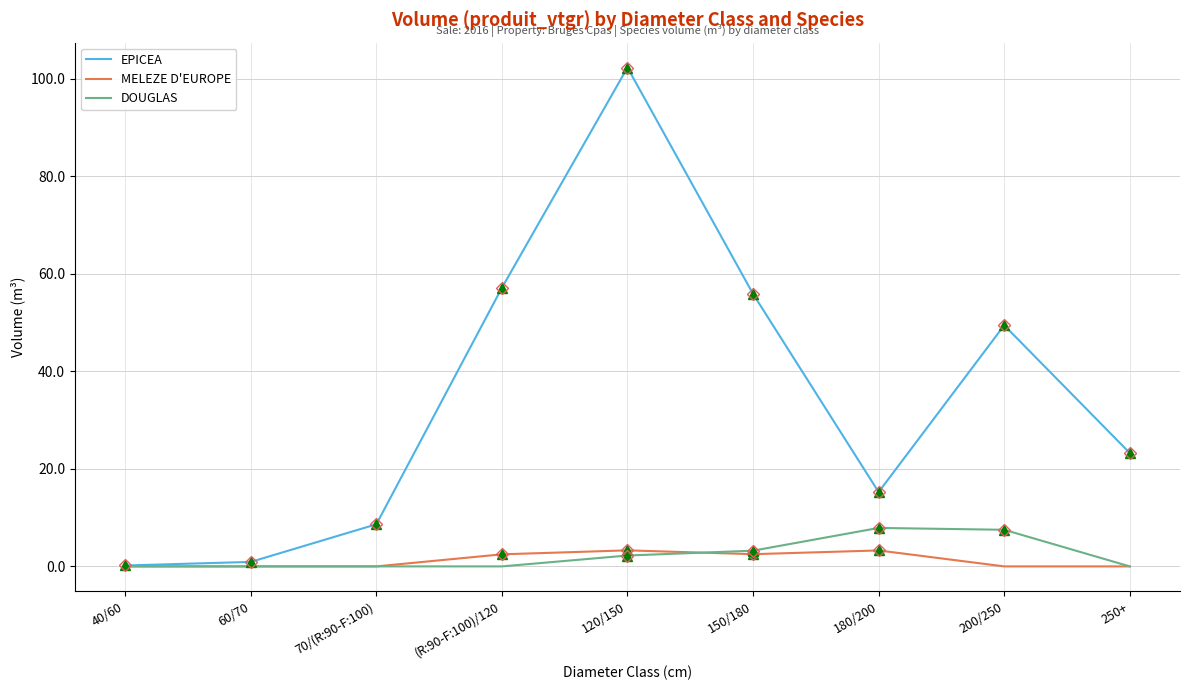

Which series changed the most between 60/70 and 250+?

EPICEA